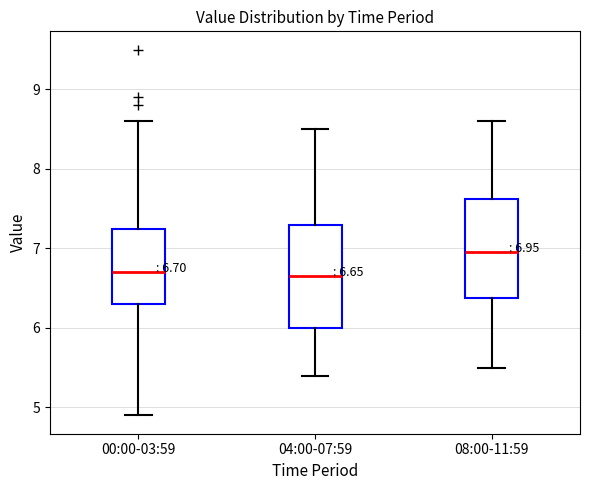

Which box's median line is the highest?

08:00-11:59